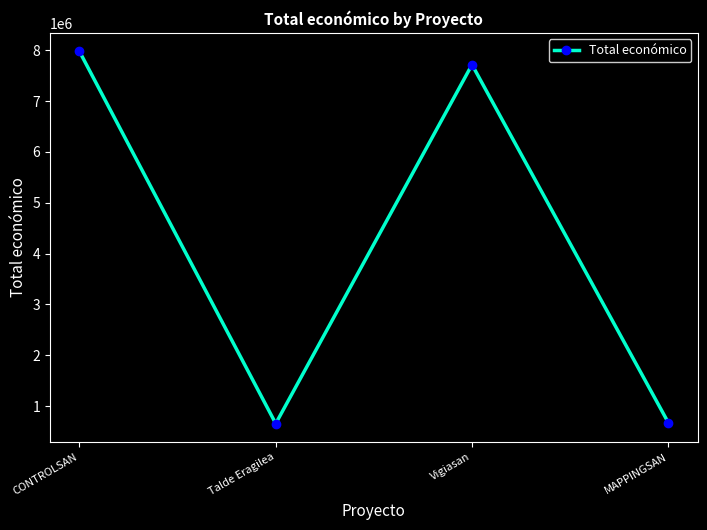

What is the label of the 2nd point from the left?

Talde Eragilea